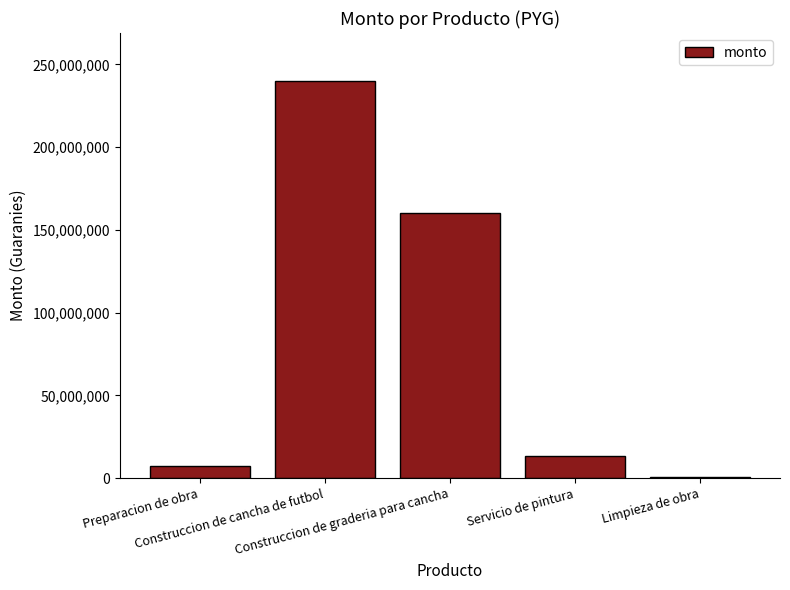

What position from the left is Limpieza de obra?

5